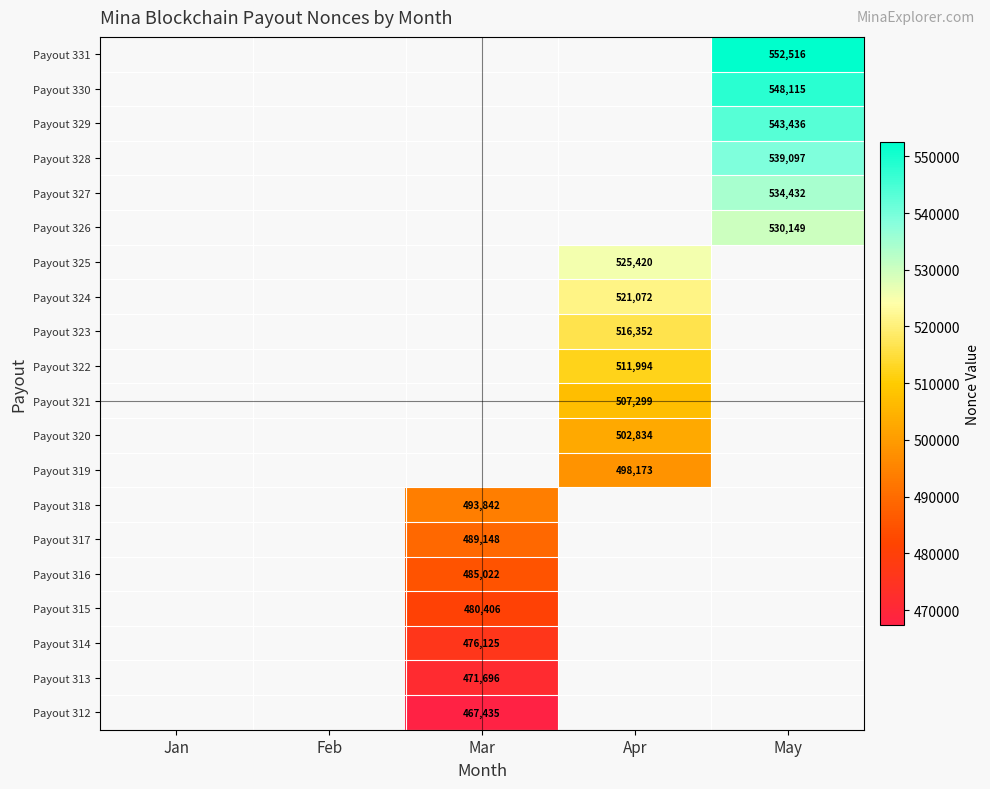

Is the value of Payout 313 at Mar greater than the value of Payout 320 at Apr?

No